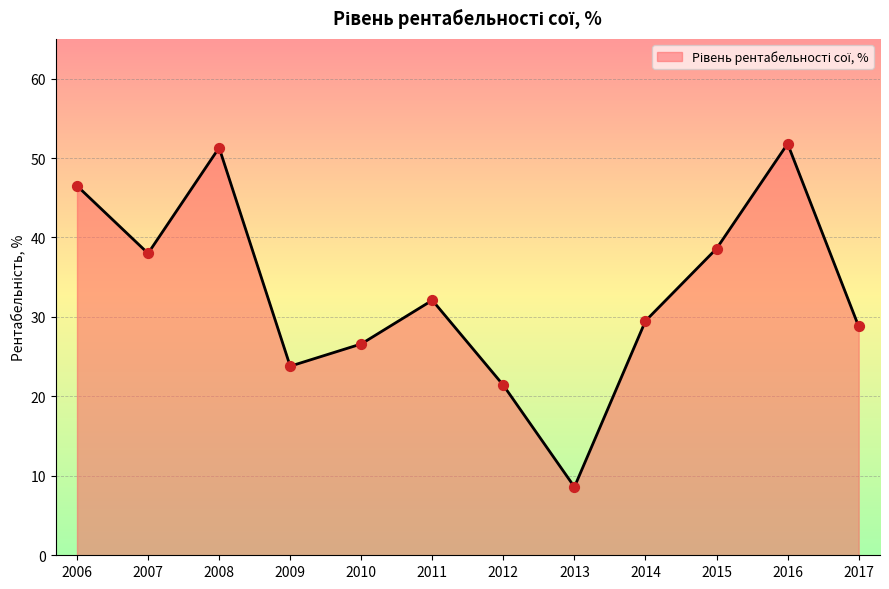

What is the change in value from 2008 to 2013?

-42.7